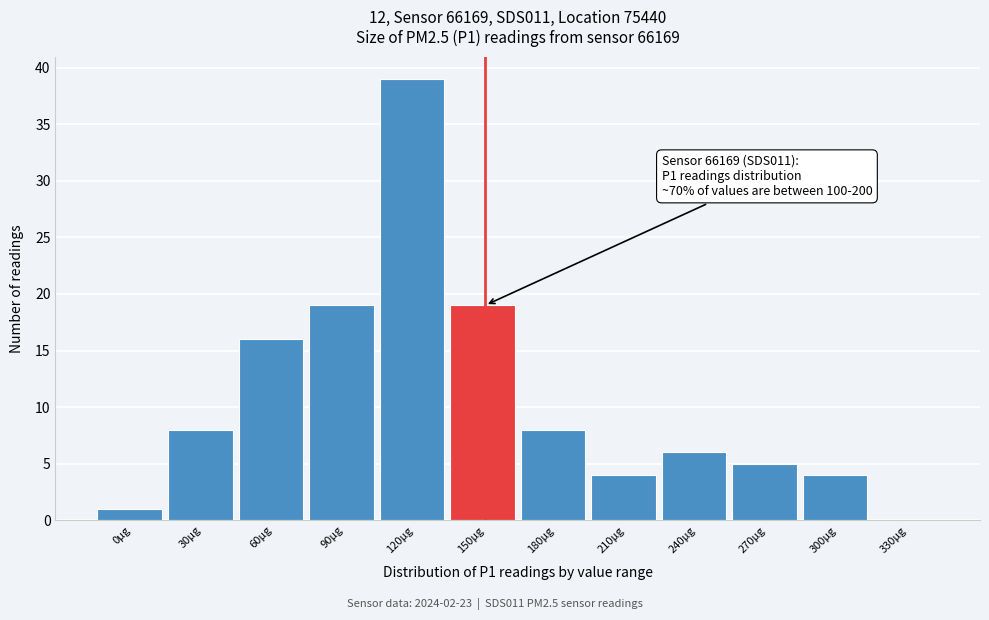

Reading left to right, extract all data points from this chart.

0µg=1	30µg=8	60µg=16	90µg=19	120µg=39	150µg=19	180µg=8	210µg=4	240µg=6	270µg=5	300µg=4	330µg=0